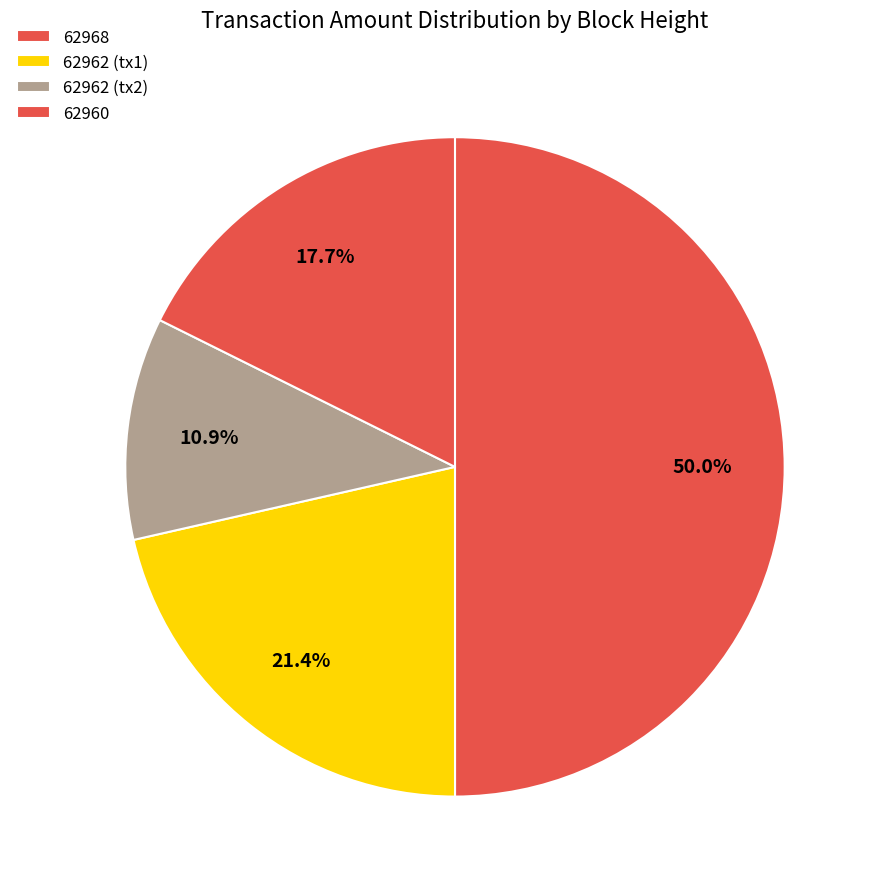

True or false: 62960 accounts for 7% of the total.

False